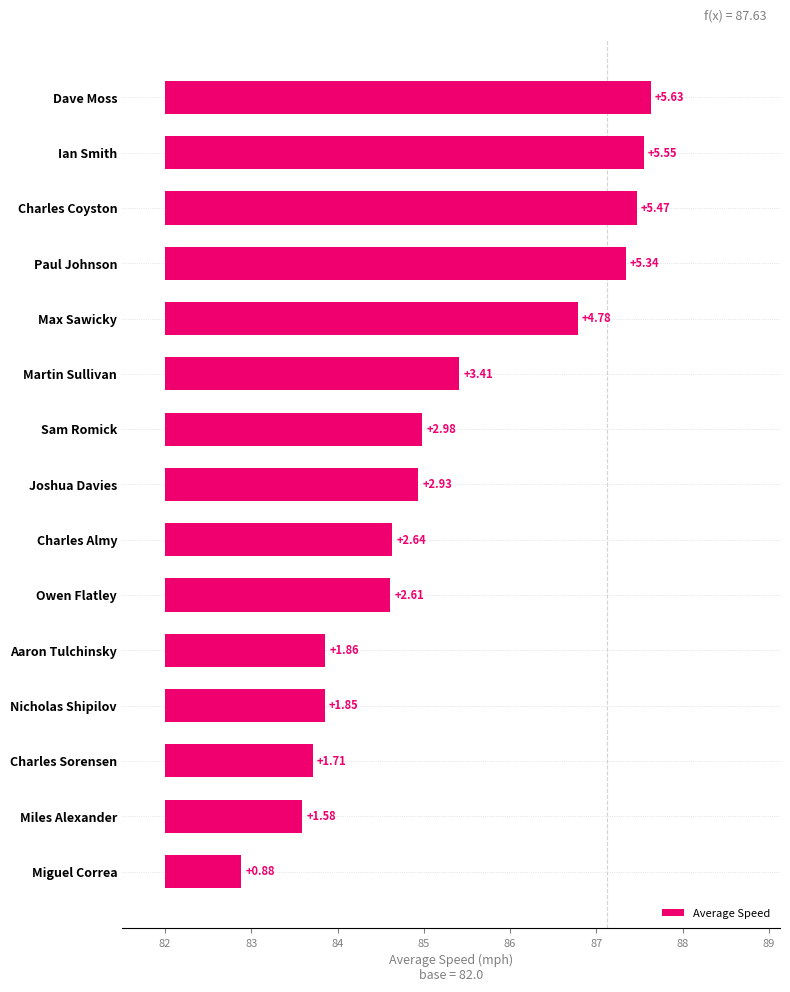

The value at Ian Smith is 3.3. True or false?

False